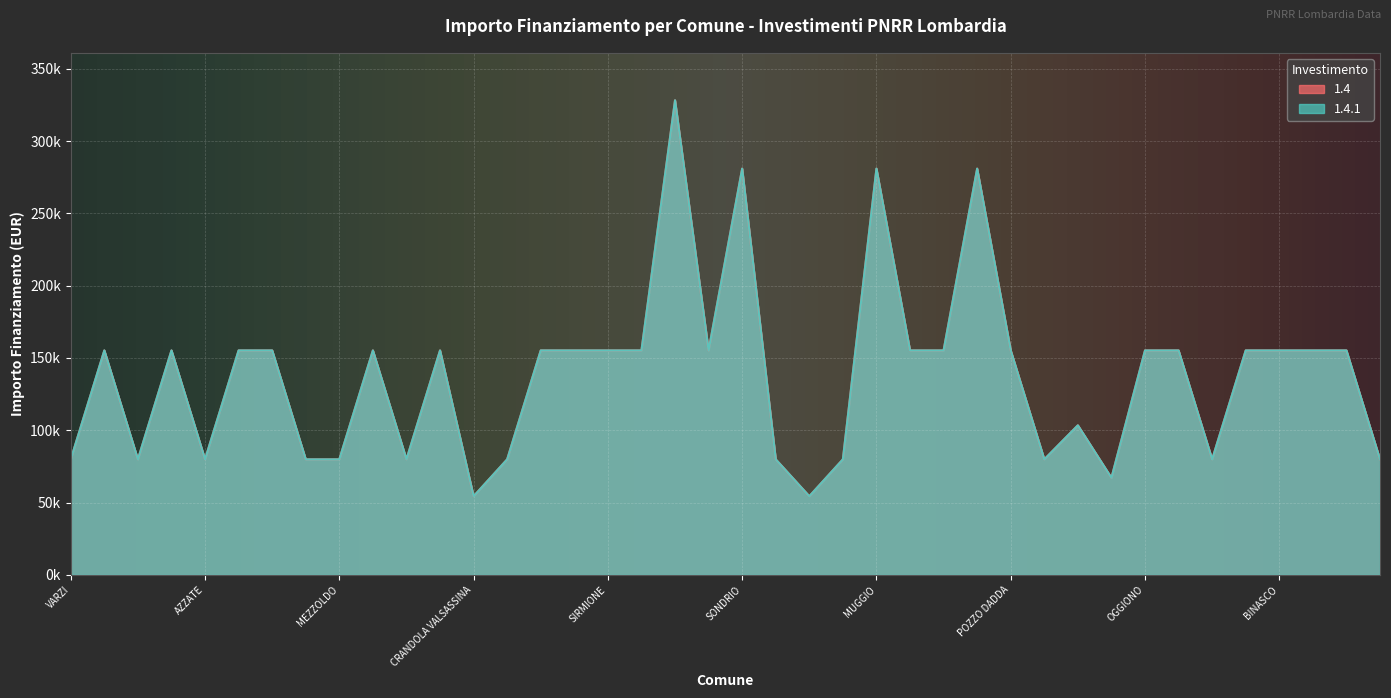

True or false: 1.4 has more than 0 interior local peaks.

True